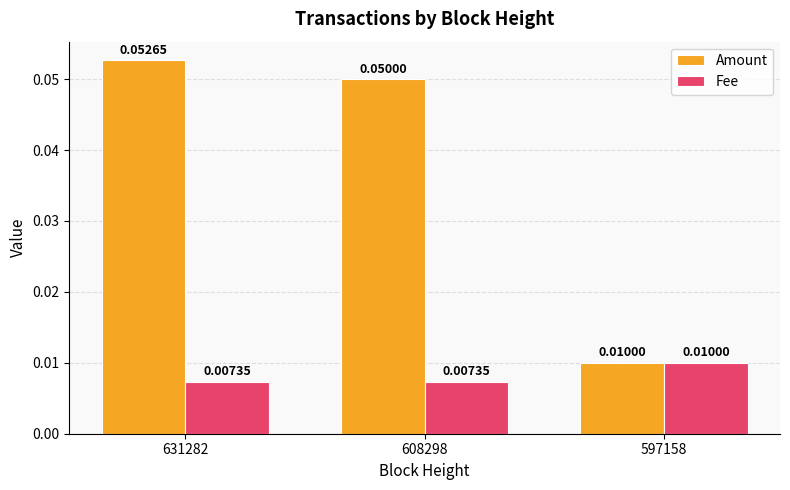

Which series changed the most between 631282 and 597158?

Amount